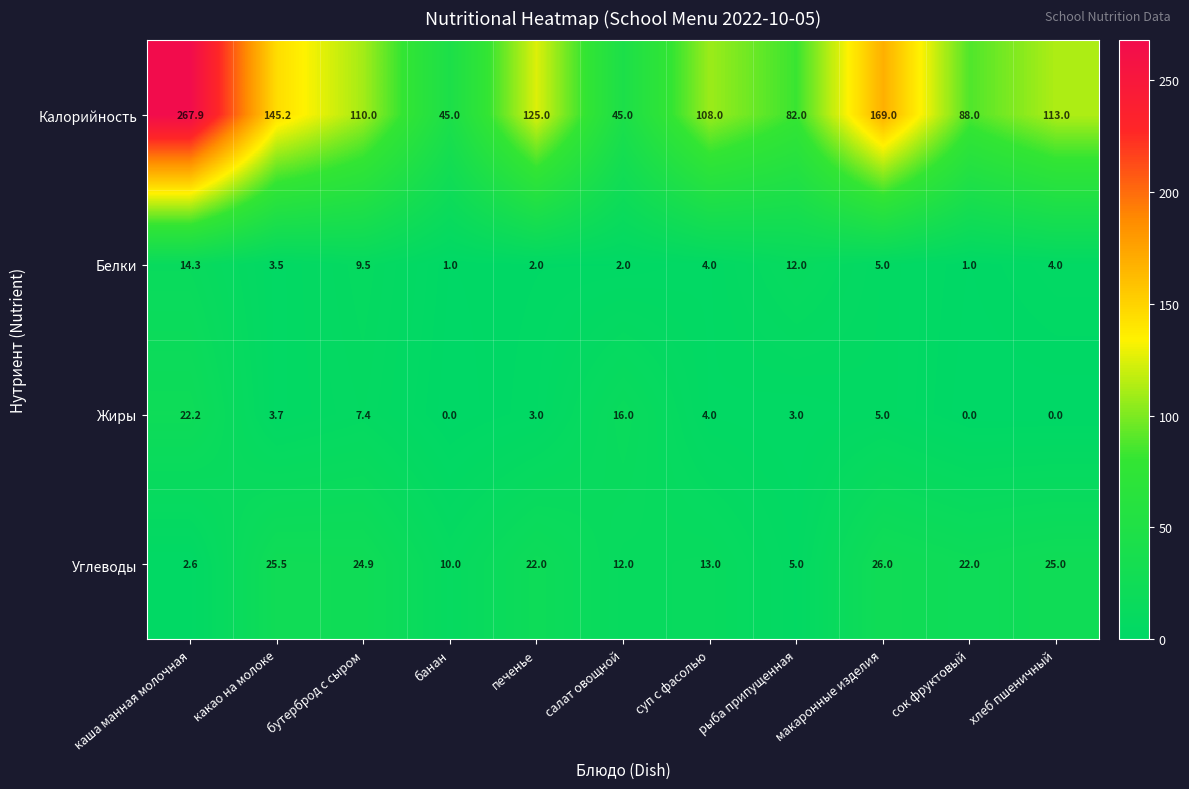

List the series in order of their peak value, highest first.

Калорийность, Углеводы, Жиры, Белки